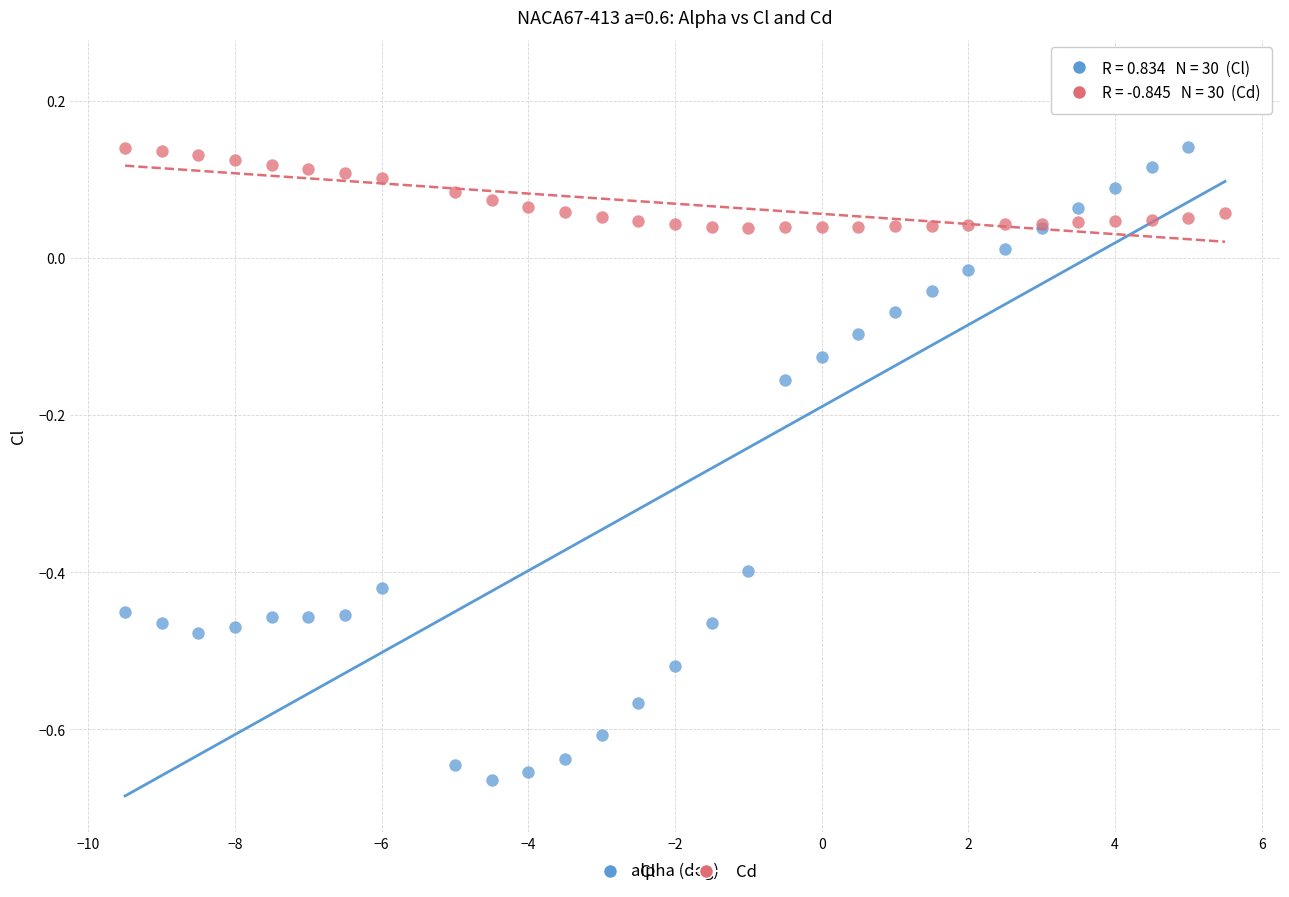

Which series has the widest spread of Y values?

Cl